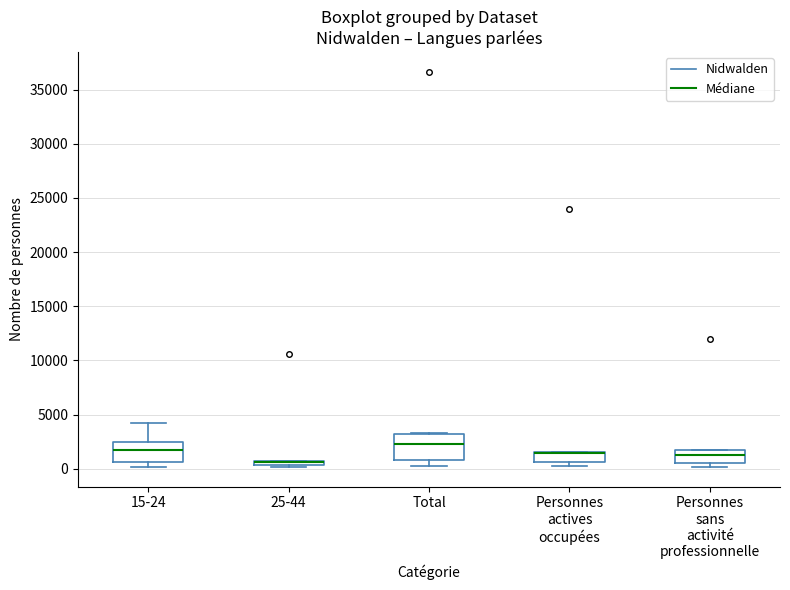

Where is the upper edge of the box for 15-24 on the y-axis? The values are not printed on the chart, so give them approximately, as read against the axis.

2500